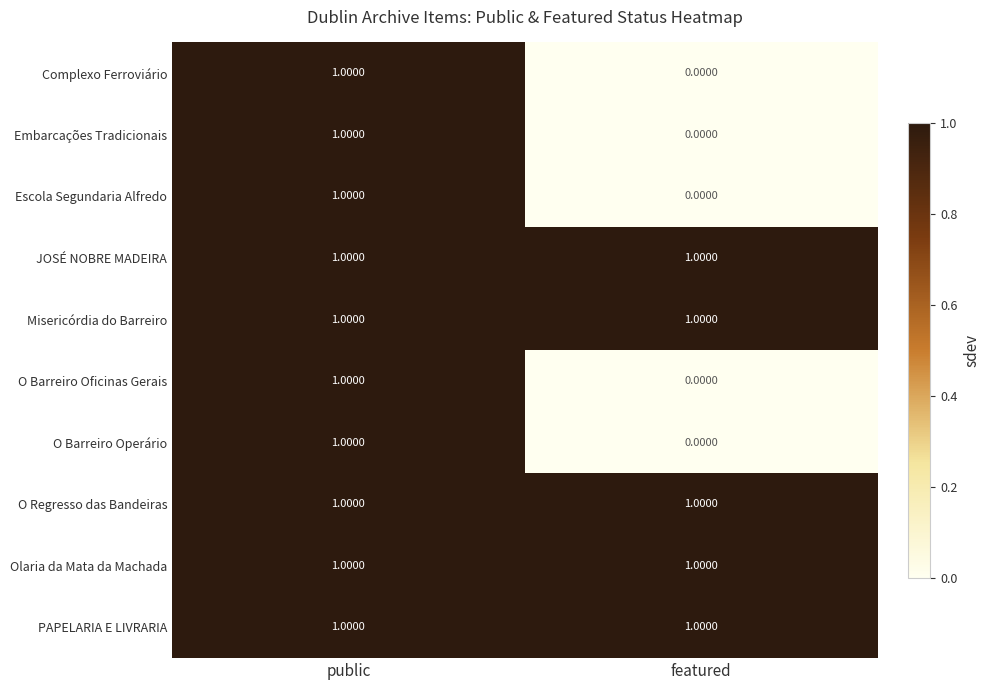

At how many categories does at least one series exceed 0?

2